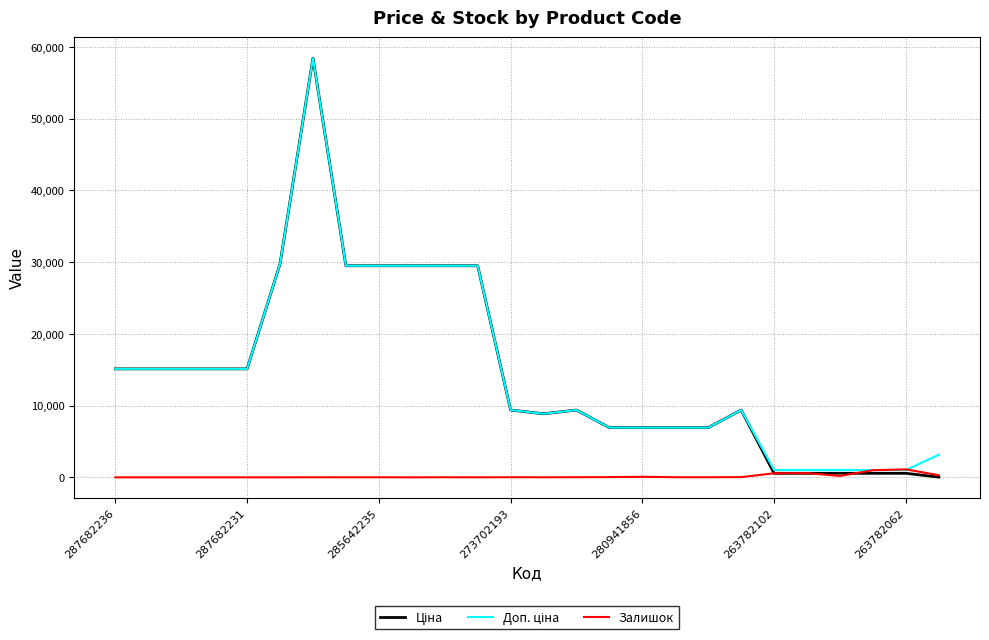

What is the greatest value displayed?

58426.5